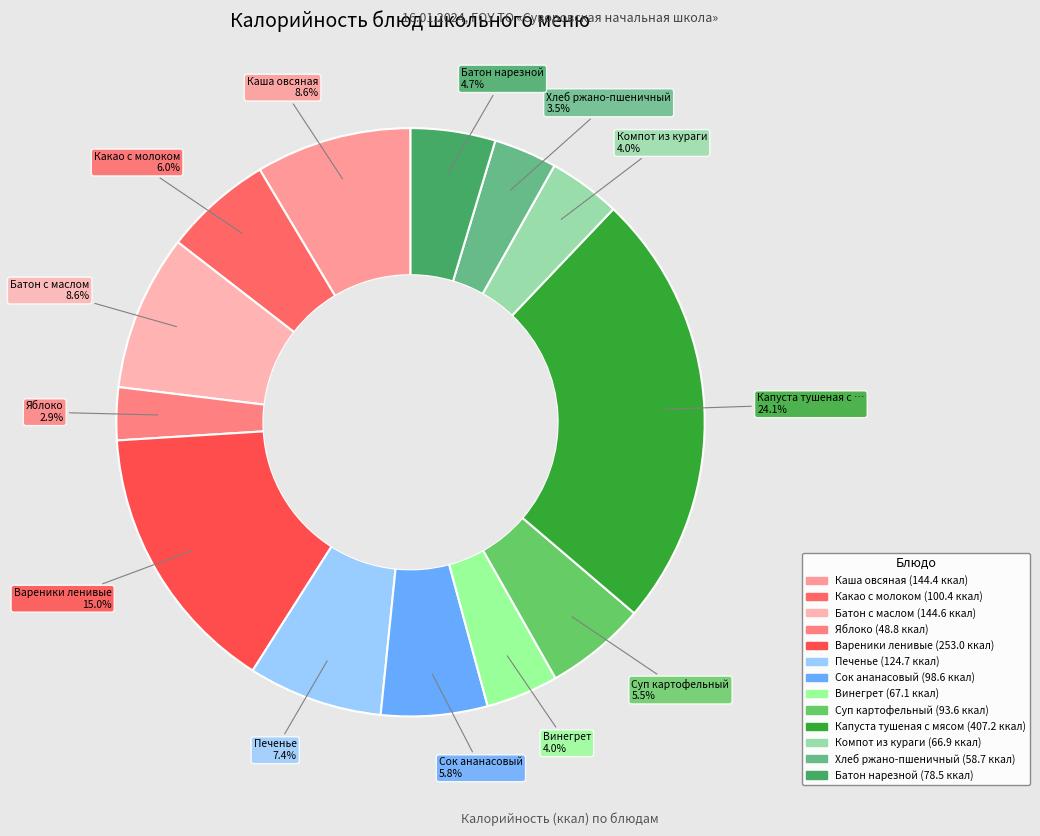

Does Каша овсяная account for over 50% of the chart?

No